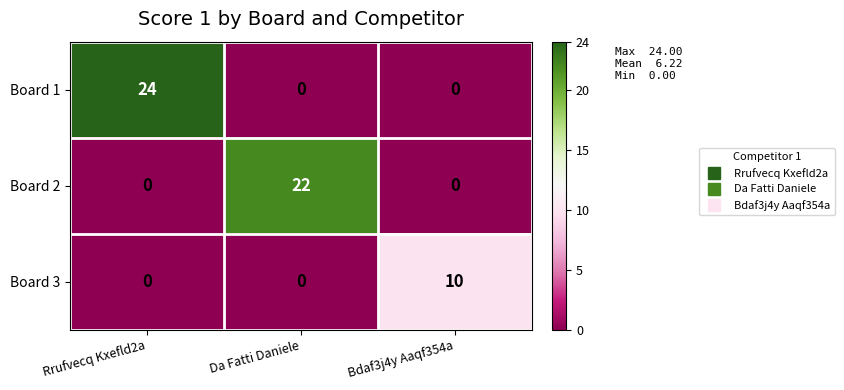

What is the total value across all series at Da Fatti Daniele?

22